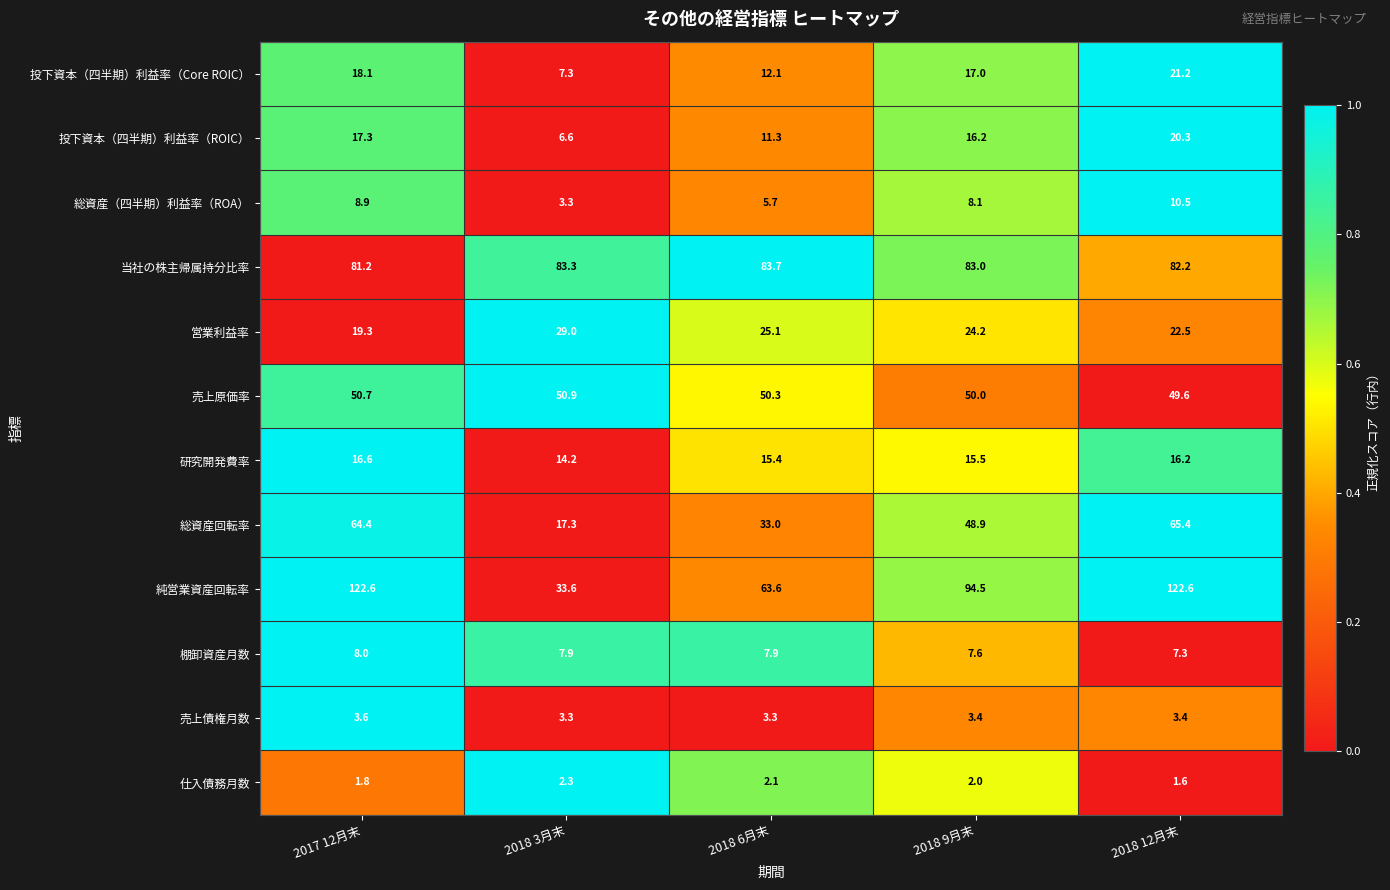

Which series has the largest total across all categories?

純営業資産回転率